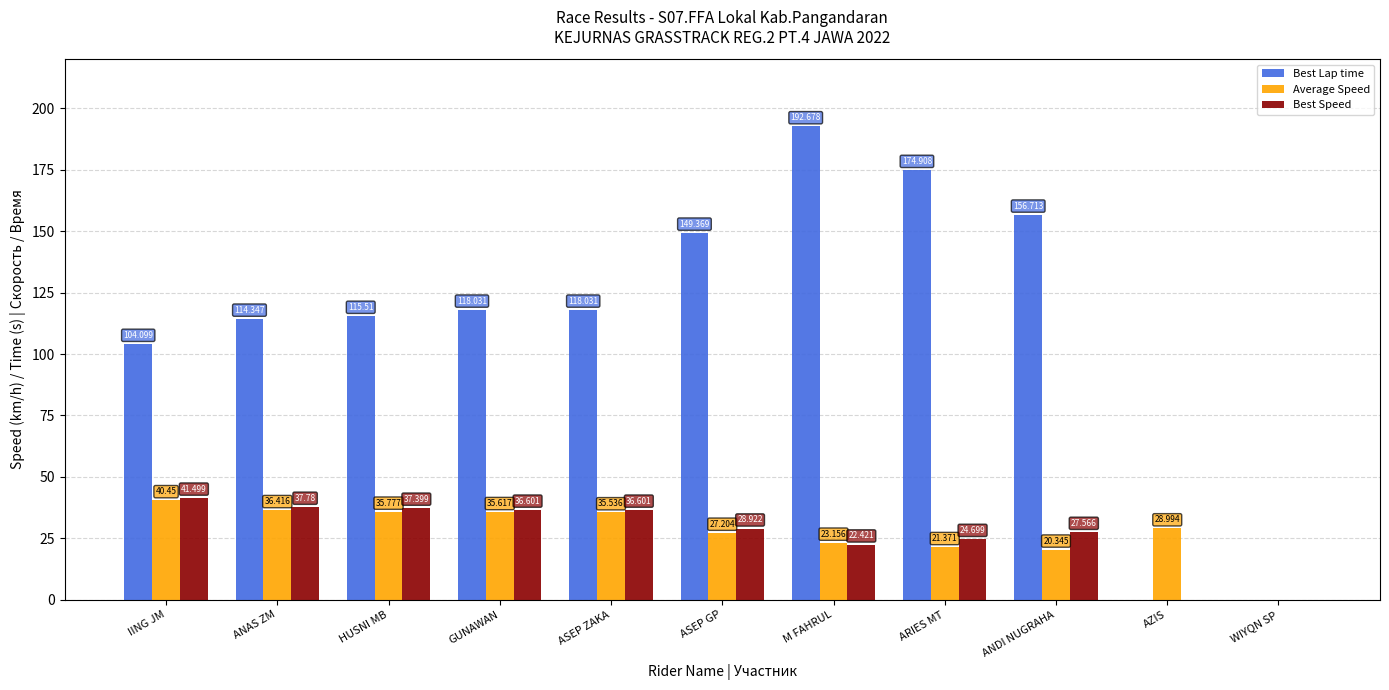

Count the number of data series in this chart.

3